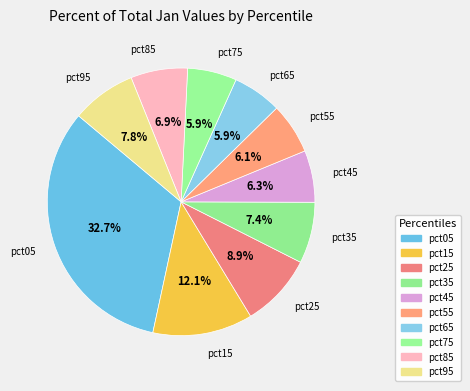

Count the number of slices in the pie.

10